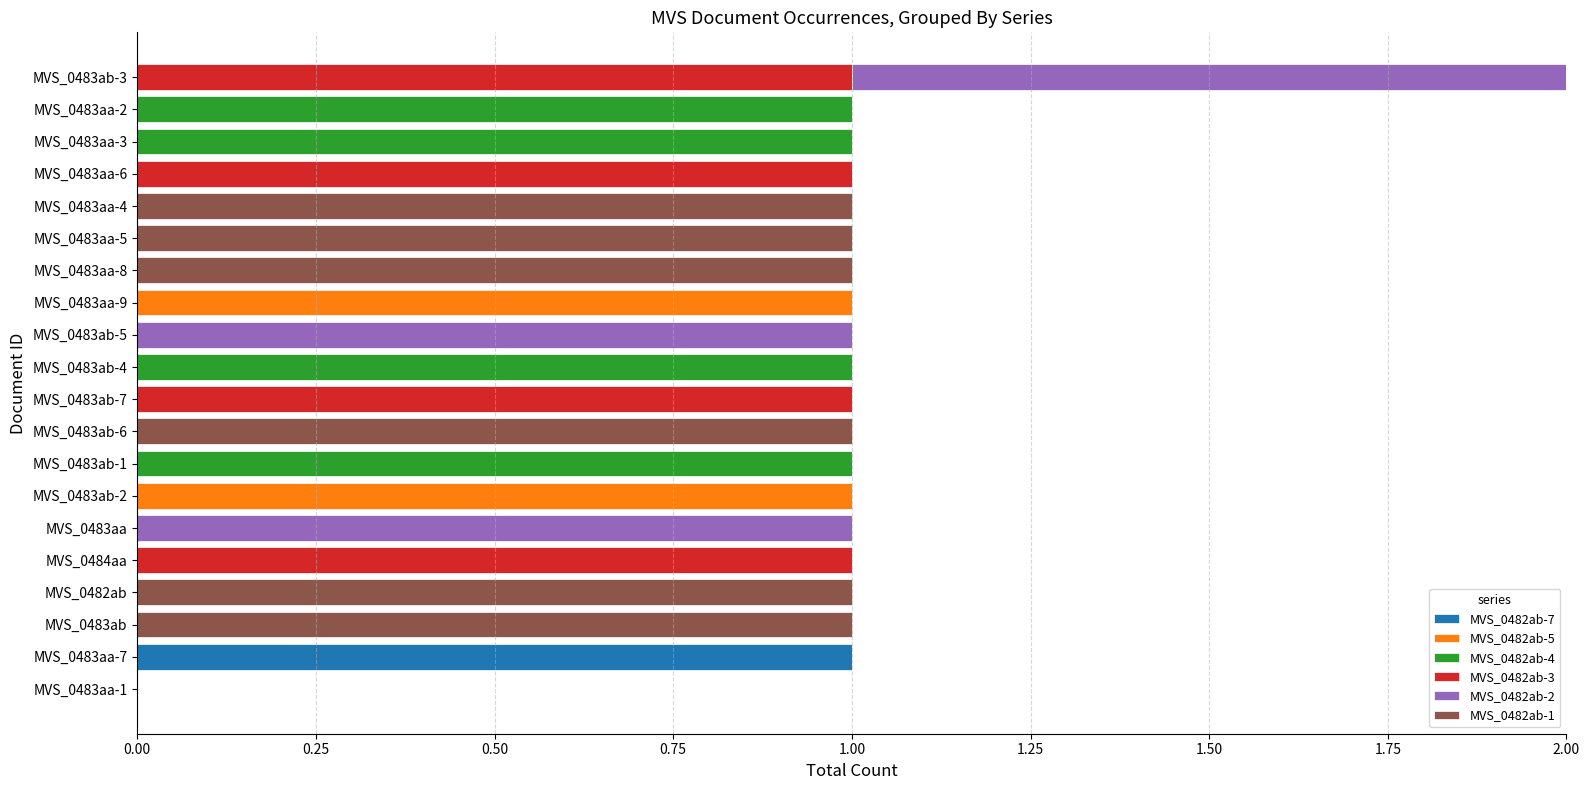

Which category has the highest value in the MVS_0482ab-7 series?

MVS_0483aa-7